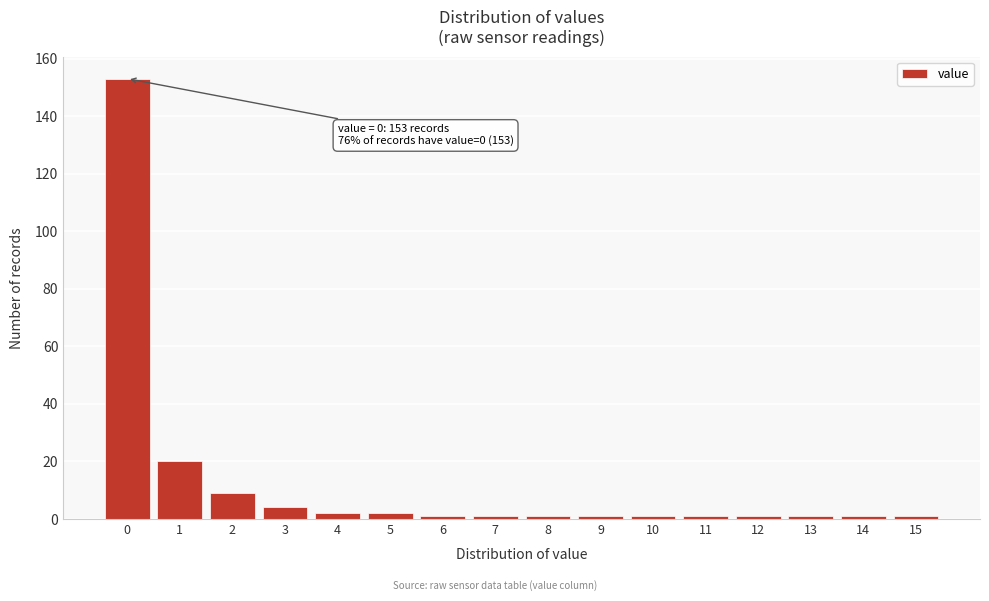

Reading left to right, extract all data points from this chart.

0=153	1=20	2=9	3=4	4=2	5=2	6=1	7=1	8=1	9=1	10=1	11=1	12=1	13=1	14=1	15=1